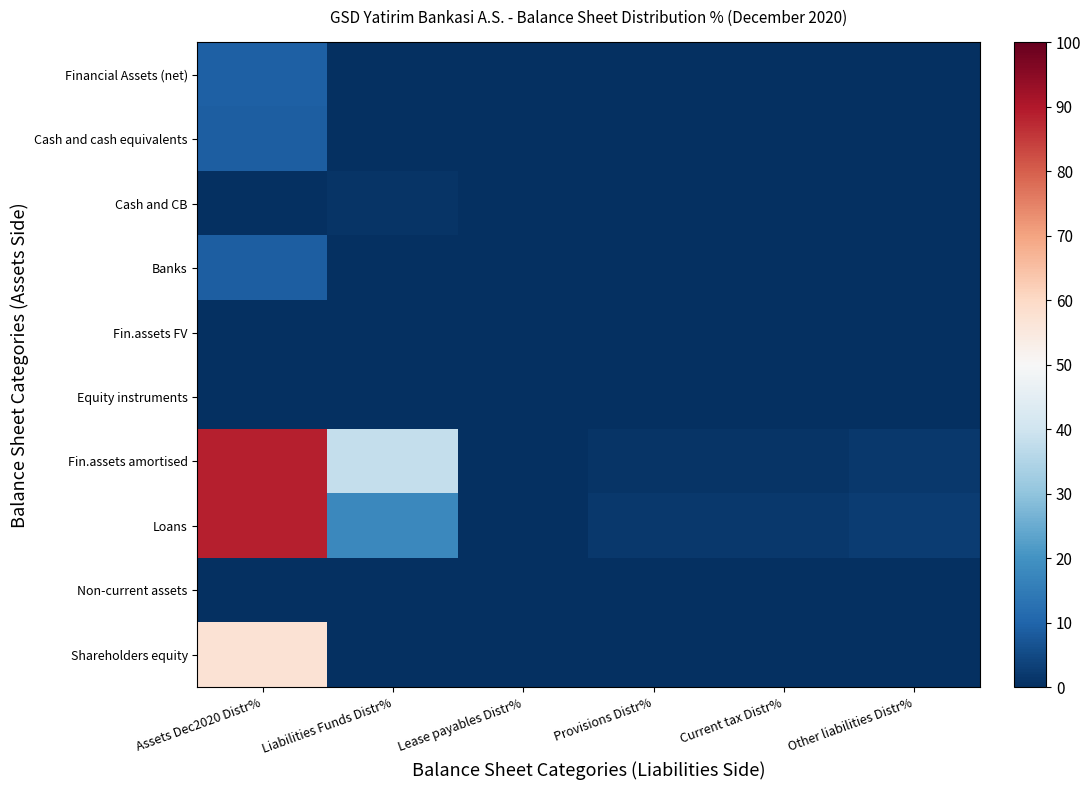

What is the total value across all series at Provisions Distr%?

2.9